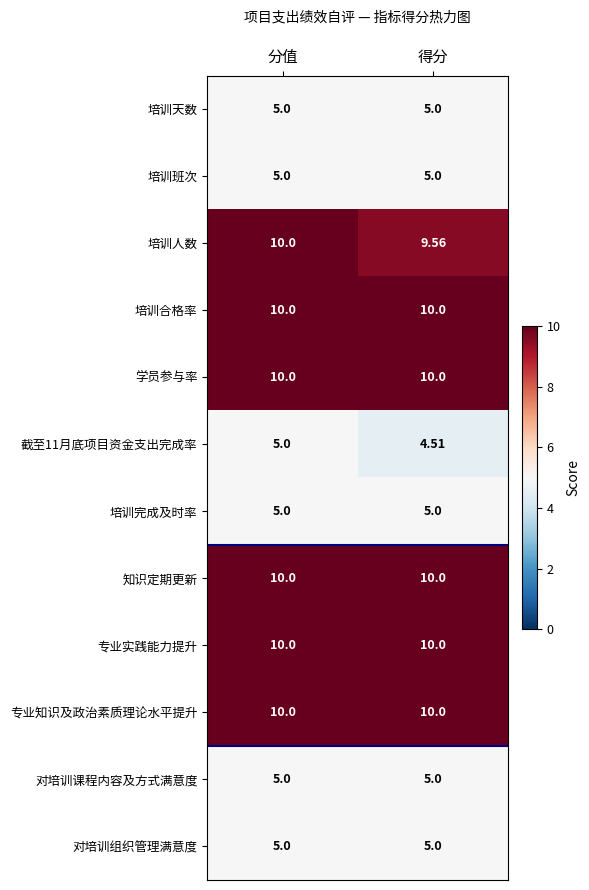

Is the value of 对培训组织管理满意度 at 得分 greater than the value of 知识定期更新 at 分值?

No